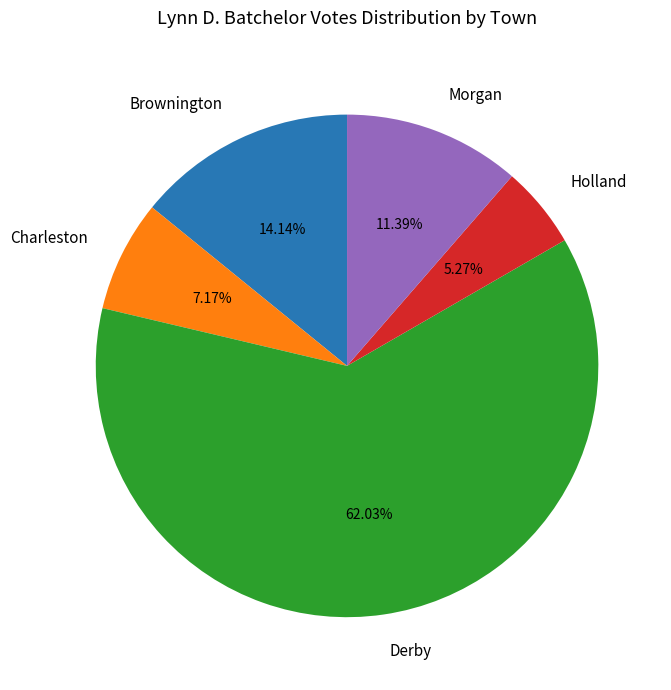

Combined, do Holland and Derby account for over 50%?

Yes